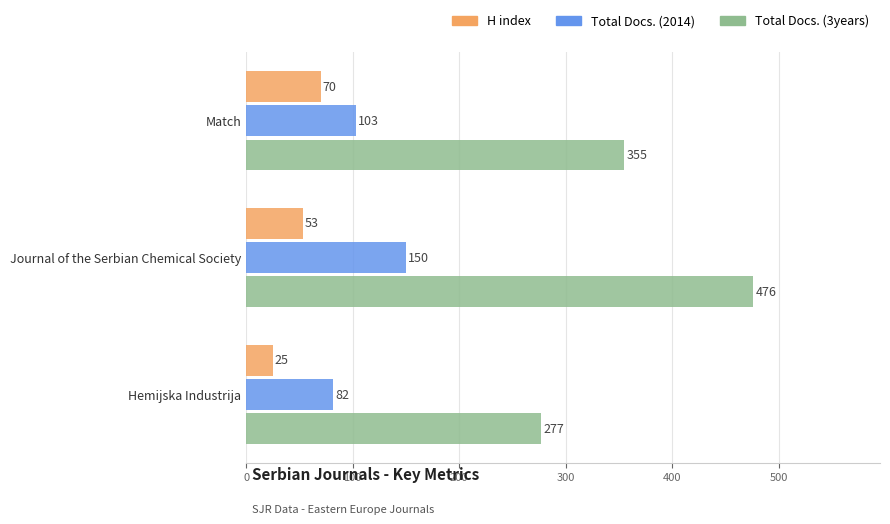

Which category has the highest value across all series?

Journal of the Serbian Chemical Society